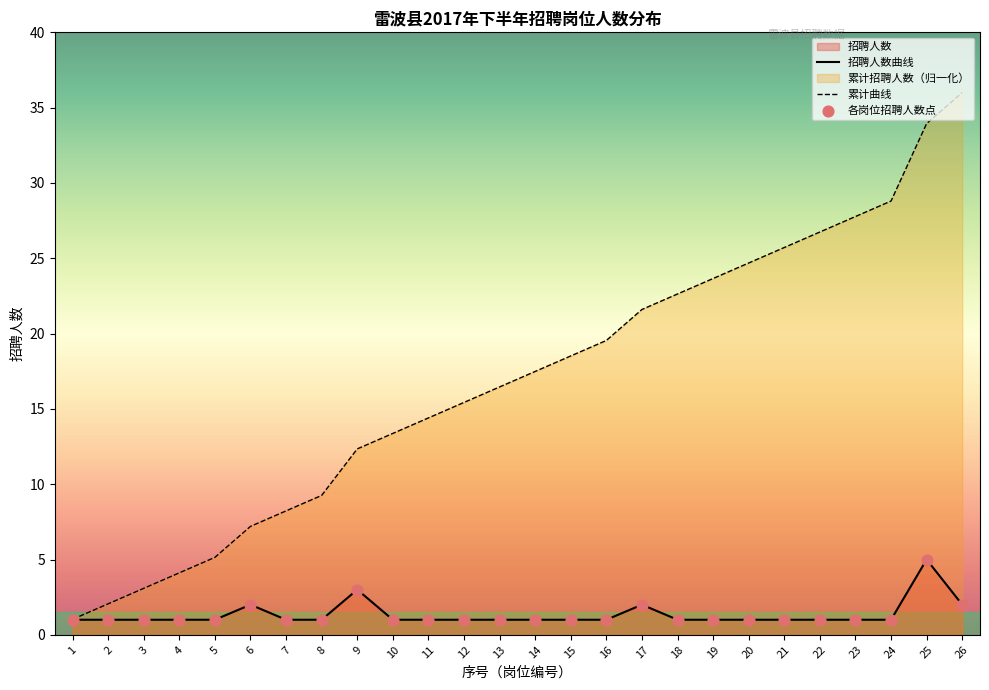

Is the value of 各岗位招聘人数点 at 21 greater than the value of 累计曲线 at 23?

No